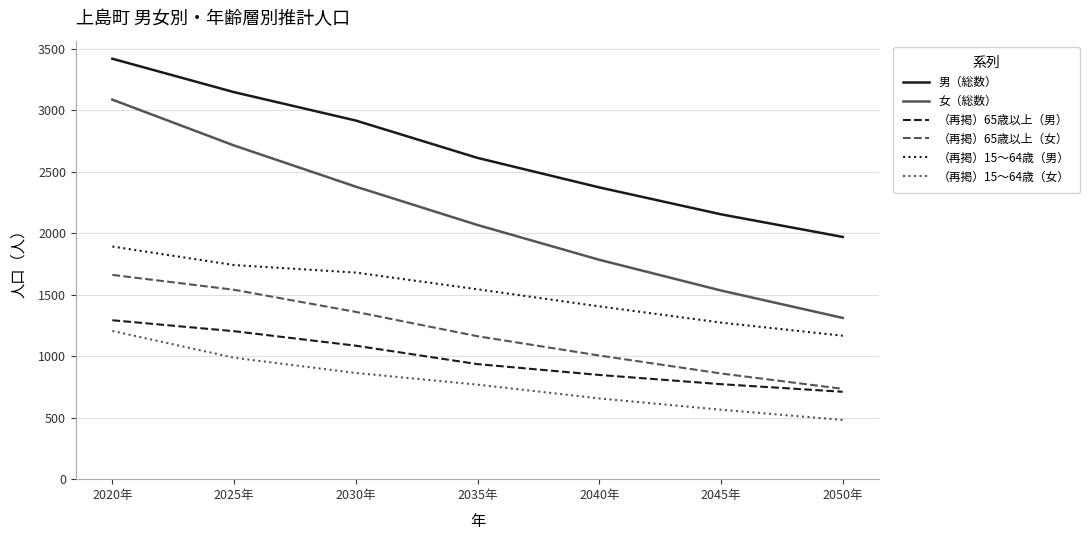

The value of （再掲）15～64歳（女） at 2040年 is 657. True or false?

True